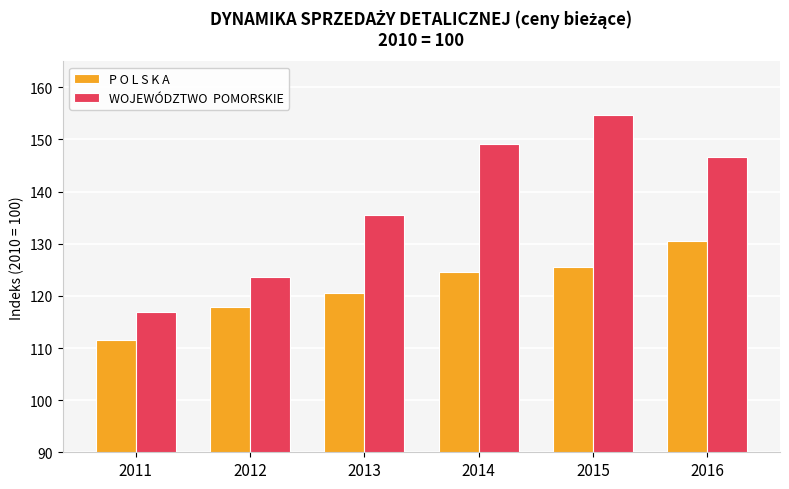

What is the difference between the highest and lowest values at 2012?

5.9